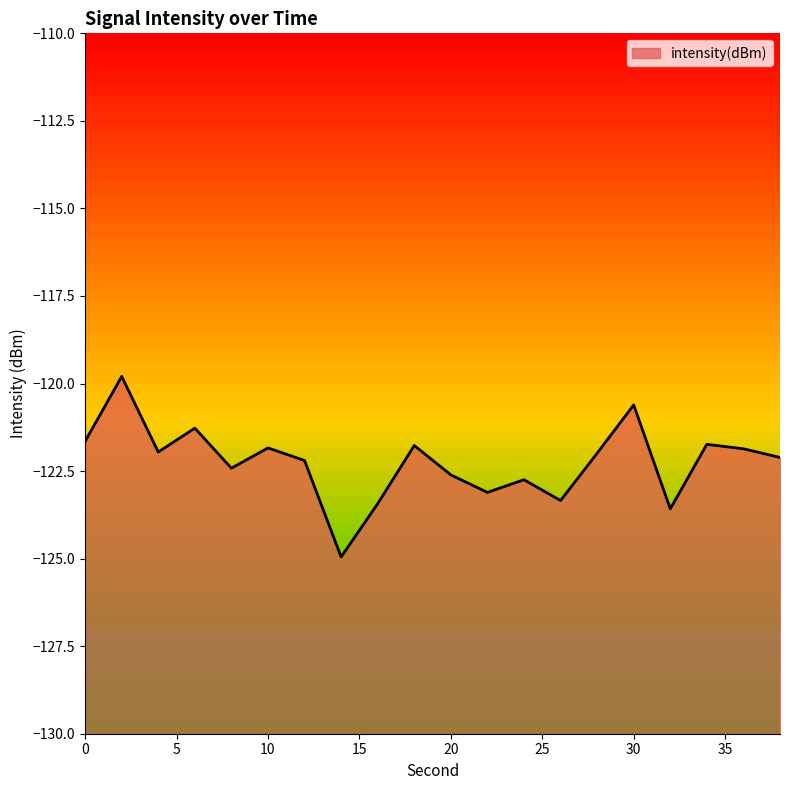

Does the chart display data point markers on the line(s)?

No